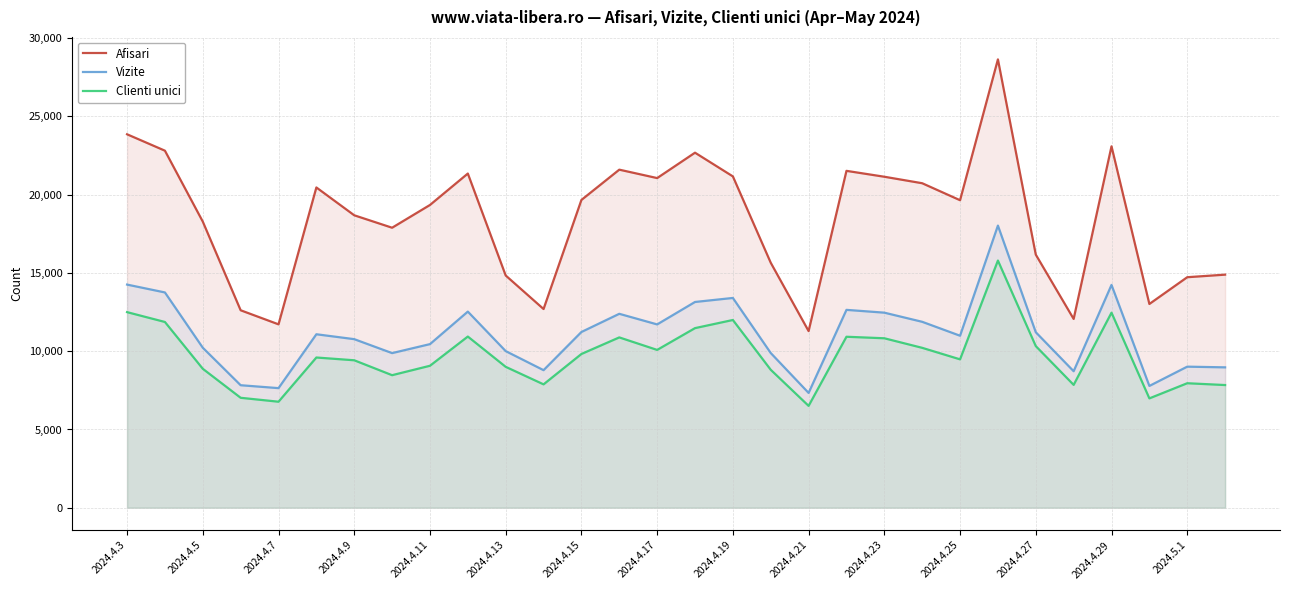

What is the smallest value displayed?

6509